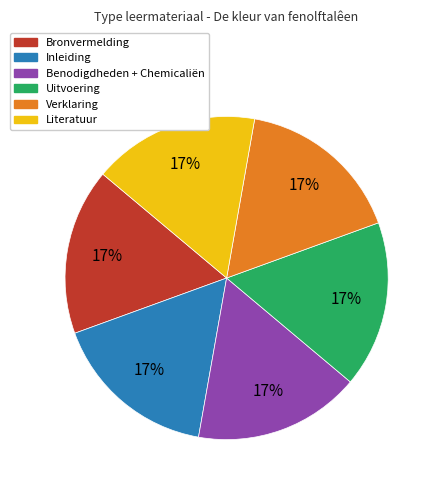

Is it true that Literatuur is 17% of the pie?

True